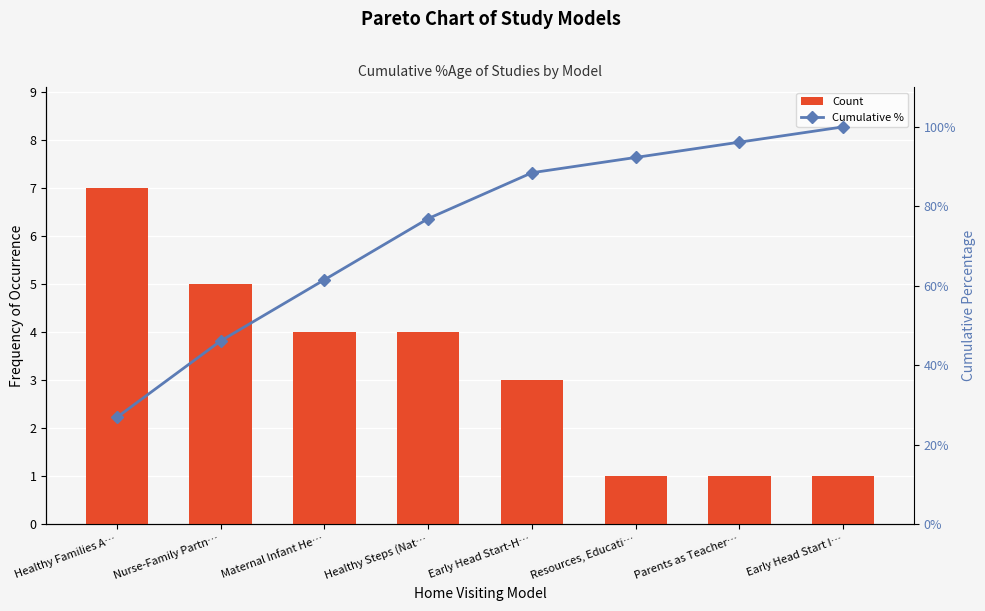

At how many categories does at least one series exceed 69?

5